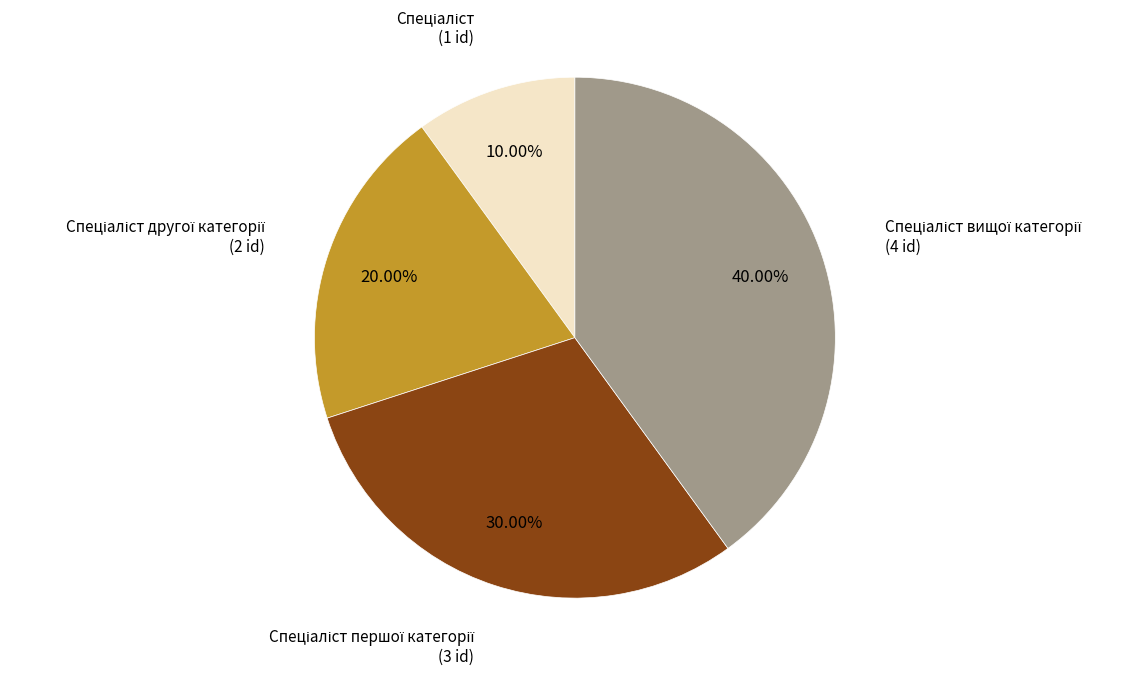

Is there a majority slice in this chart?

No